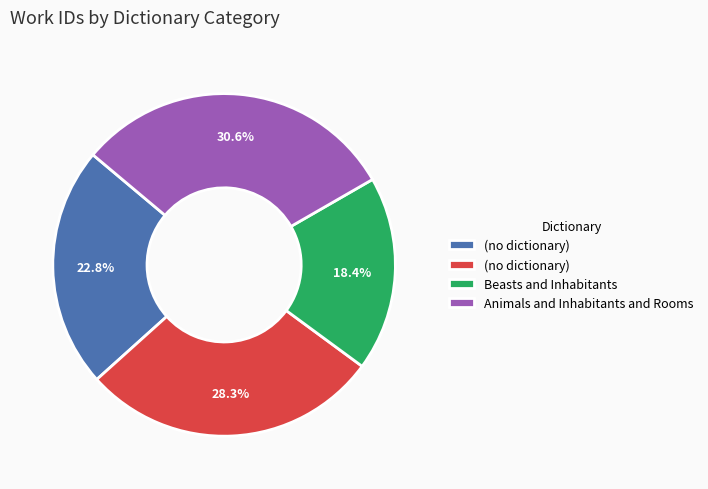

Count the number of slices in the pie.

4